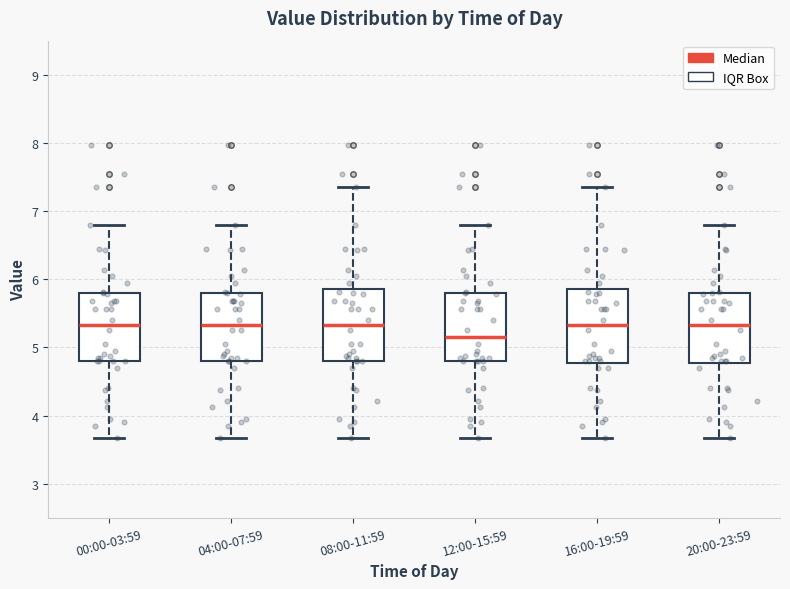

Reading left to right, transcribe this box plot: for each box, give where its median line is, the range the box spans, and where its two whiskers end, as read against the y-axis. The values are not printed on the chart, so give them approximately, as read against the axis.

00:00-03:59: median 5.3, box 4.8 to 5.8, whiskers 3.7 to 6.8
04:00-07:59: median 5.3, box 4.8 to 5.8, whiskers 3.7 to 6.8
08:00-11:59: median 5.3, box 4.8 to 5.9, whiskers 3.7 to 7.4
12:00-15:59: median 5.2, box 4.8 to 5.8, whiskers 3.7 to 6.8
16:00-19:59: median 5.3, box 4.8 to 5.9, whiskers 3.7 to 7.4
20:00-23:59: median 5.3, box 4.8 to 5.8, whiskers 3.7 to 6.8